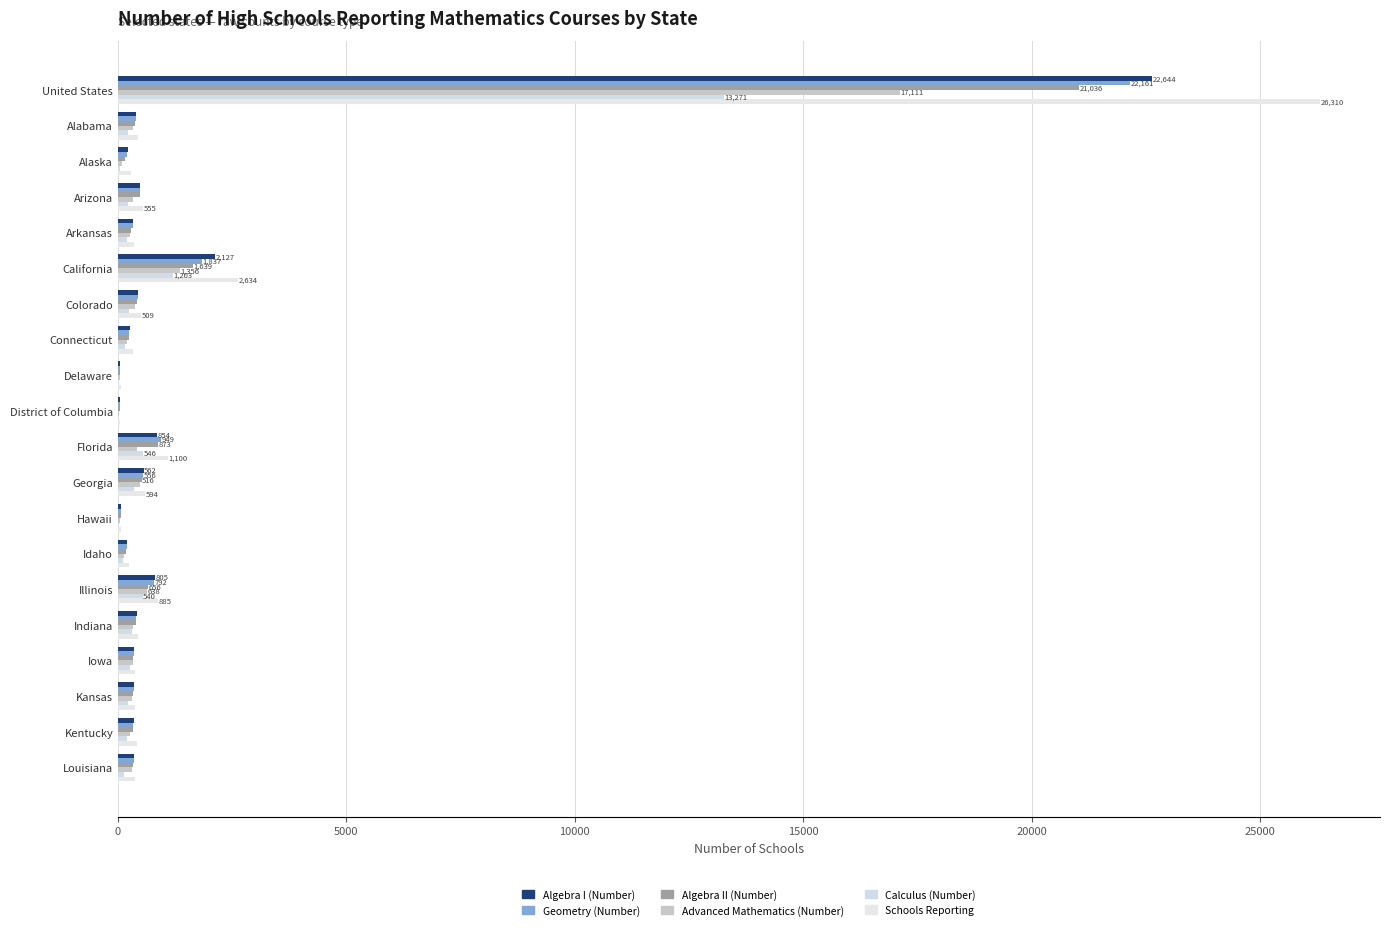

How many series are shown in this chart?

6